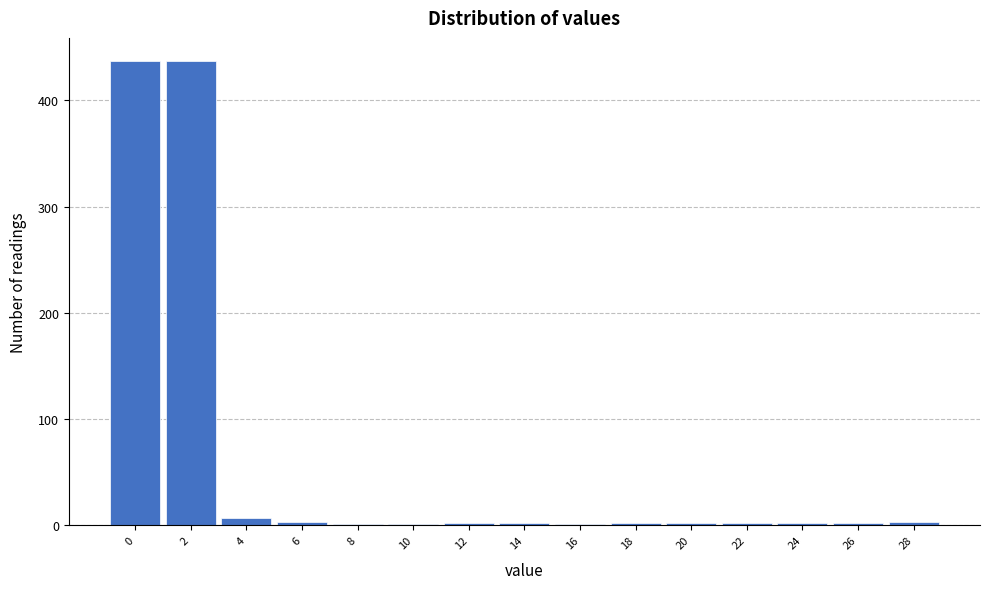

True or false: the data shows 2 at 26.

True